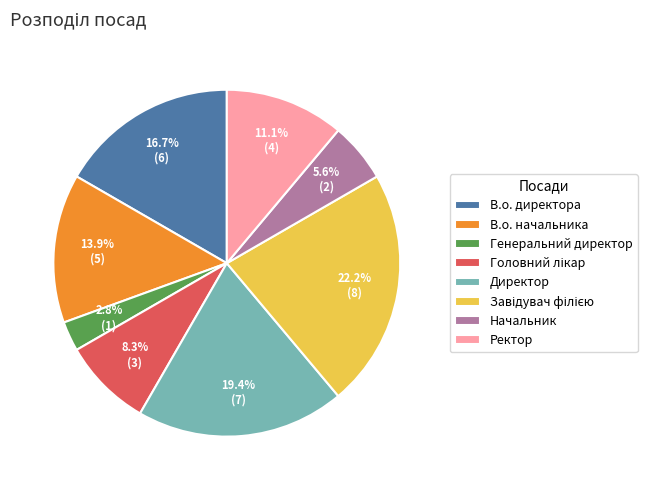

To the nearest percent, what portion does Ректор represent?

11%